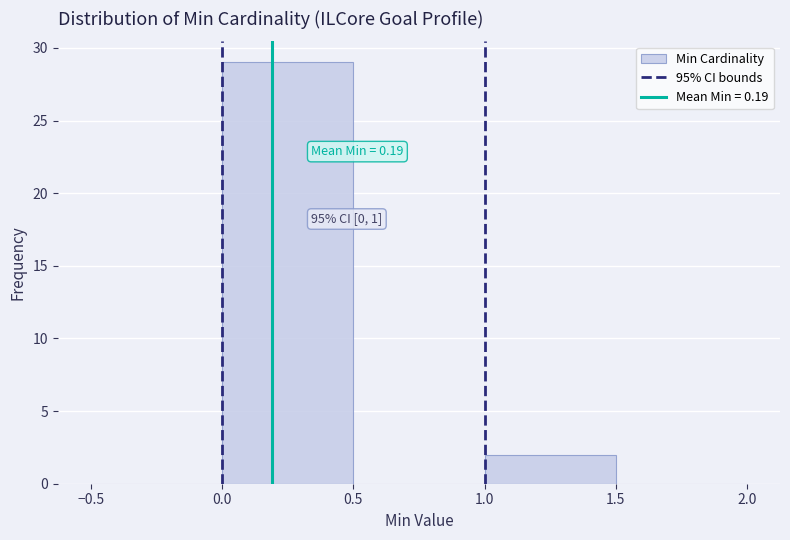

Over which range of the x-axis is the bar tallest?

0.0 to 0.5